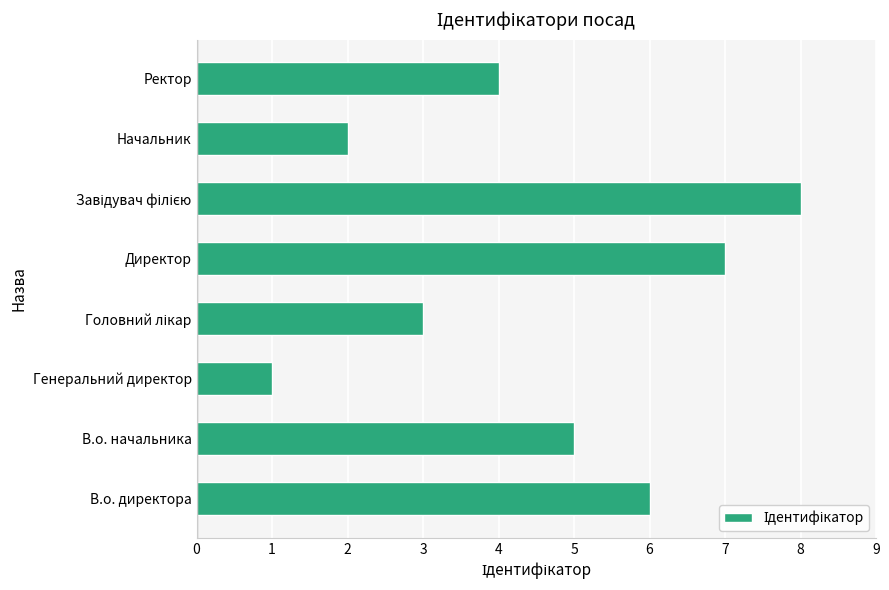

Reading bottom to top, extract all data points from this chart.

6	5	1	3	7	8	2	4